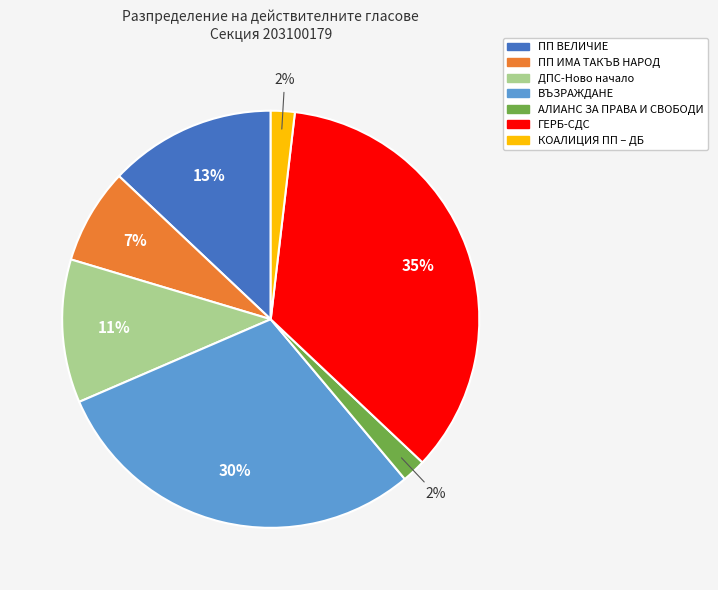

Combined, do ДПС-Ново начало and ВЪЗРАЖДАНЕ account for over 50%?

No